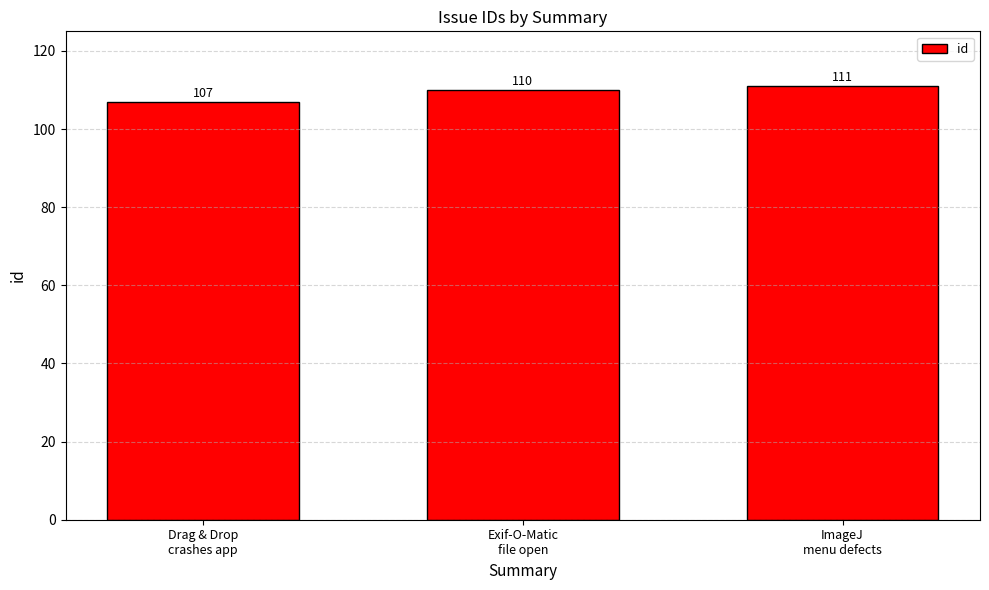

Are the bars horizontal?

No